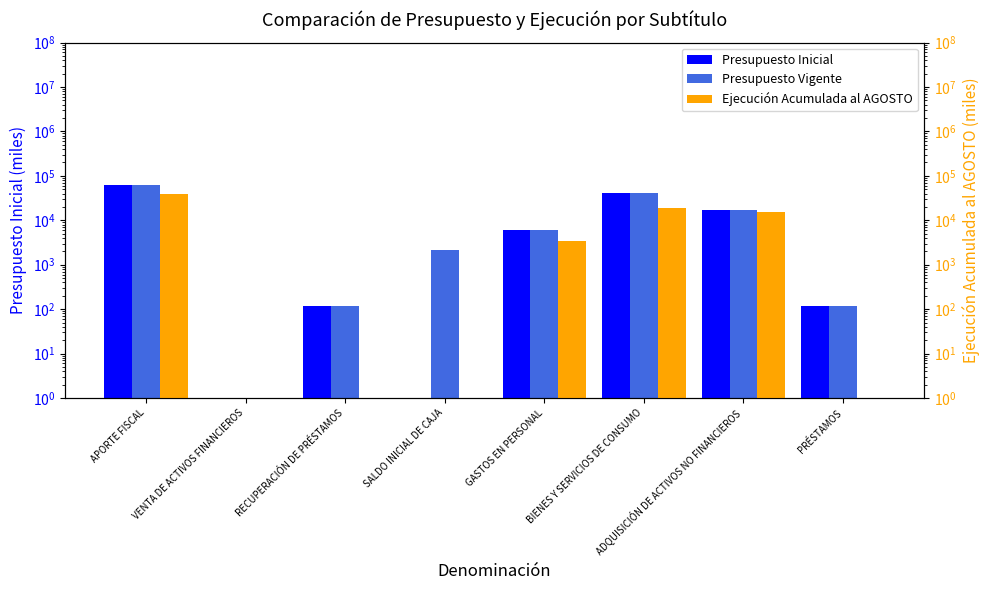

What is the label of the 2nd bar from the left?

VENTA DE ACTIVOS FINANCIEROS